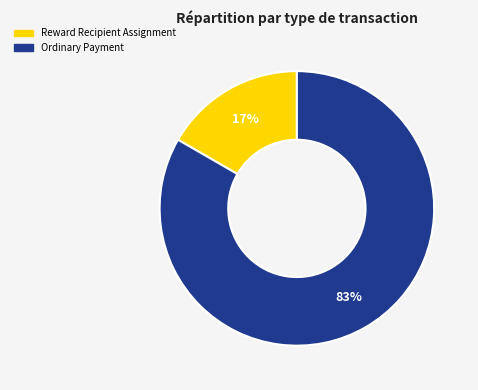

To the nearest percent, what is the combined percentage of Reward Recipient Assignment and Ordinary Payment?

100%